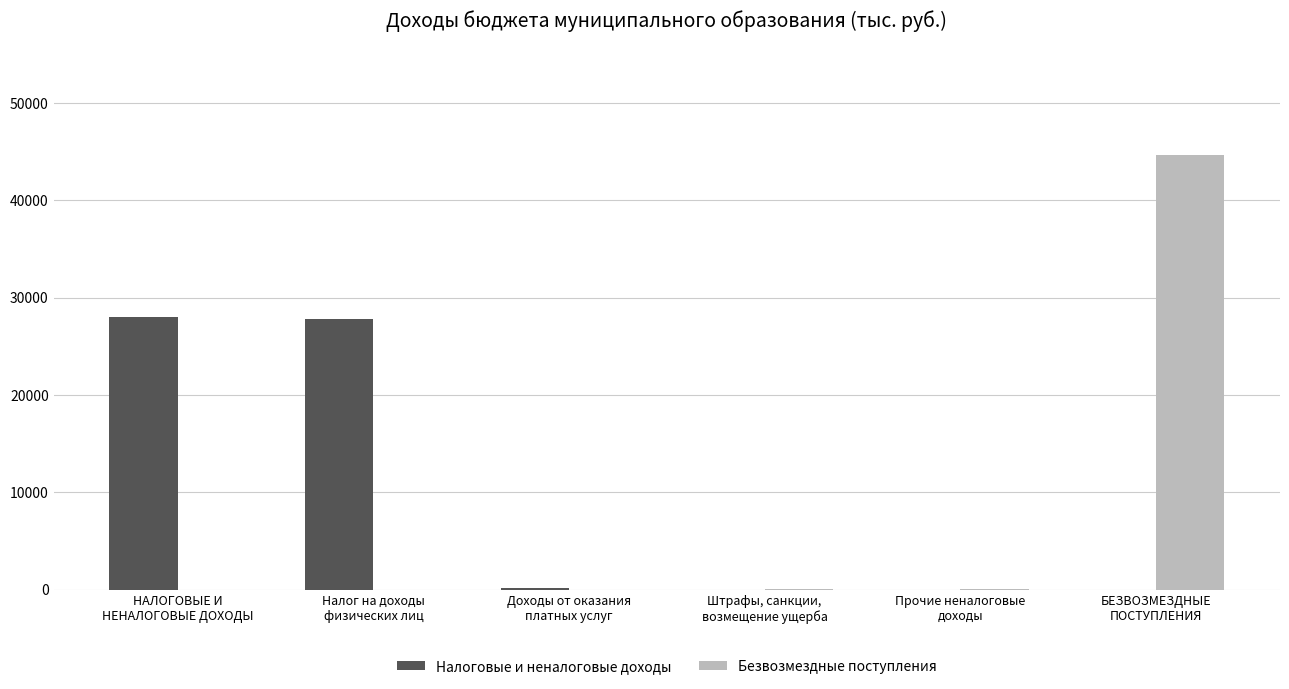

How many data points does each series have?

6